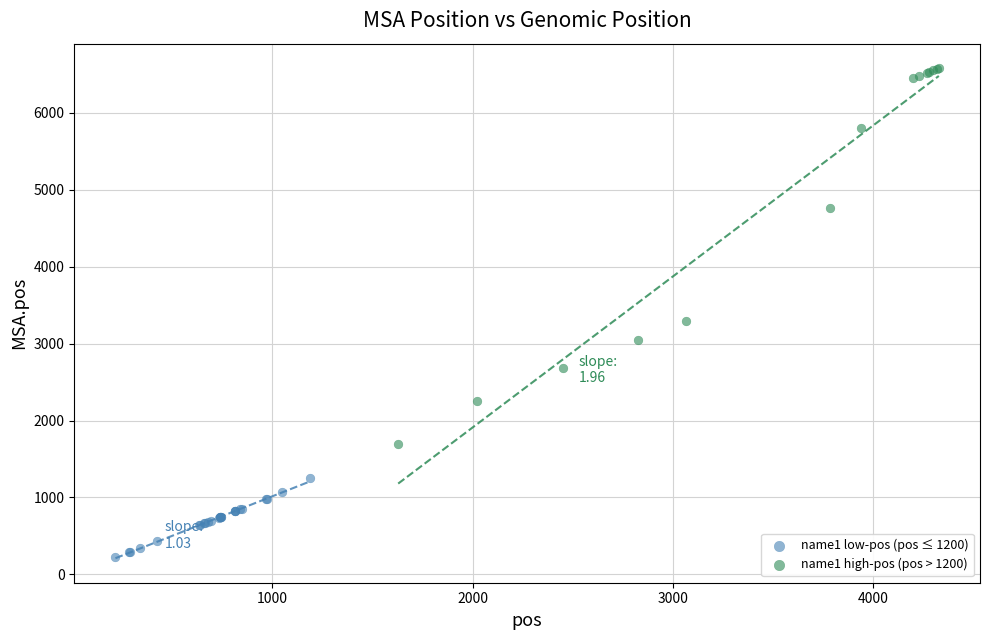

Which series reaches the minimum Y coordinate?

name1 low-pos (pos ≤ 1200)